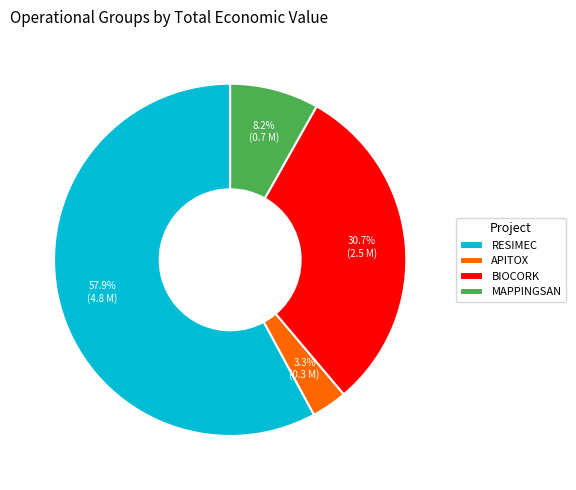

Which has a higher value, BIOCORK or APITOX?

BIOCORK